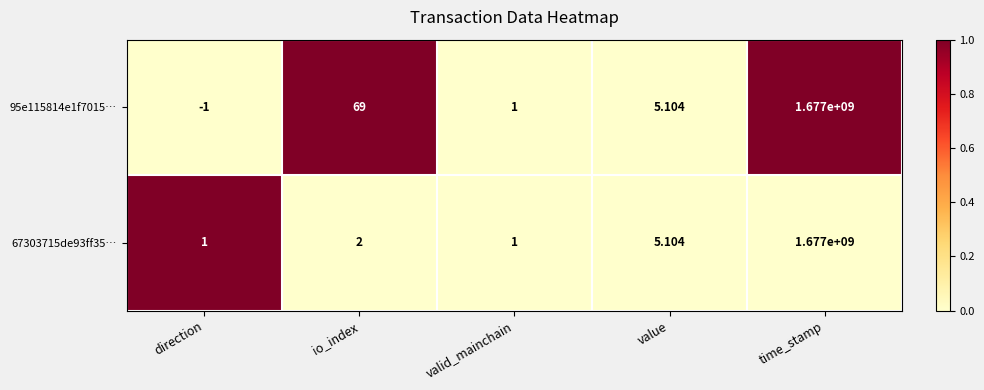

Which series changed the most between direction and io_index?

95e115814e1f7015…